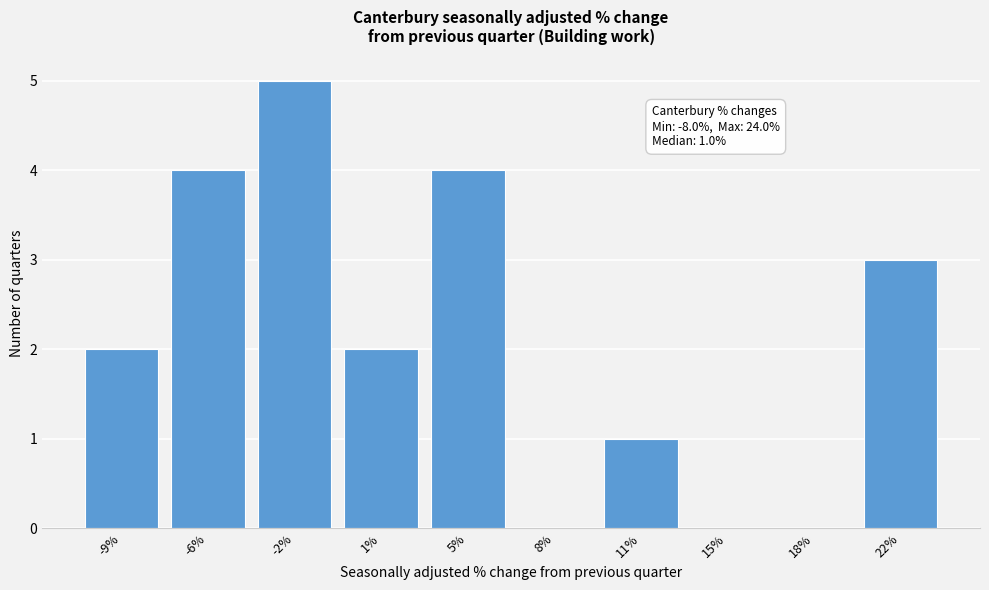

Reading left to right, transcribe all the data shown in this chart.

-9%=2	-6%=4	-2%=5	1%=2	5%=4	8%=0	11%=1	15%=0	18%=0	22%=3